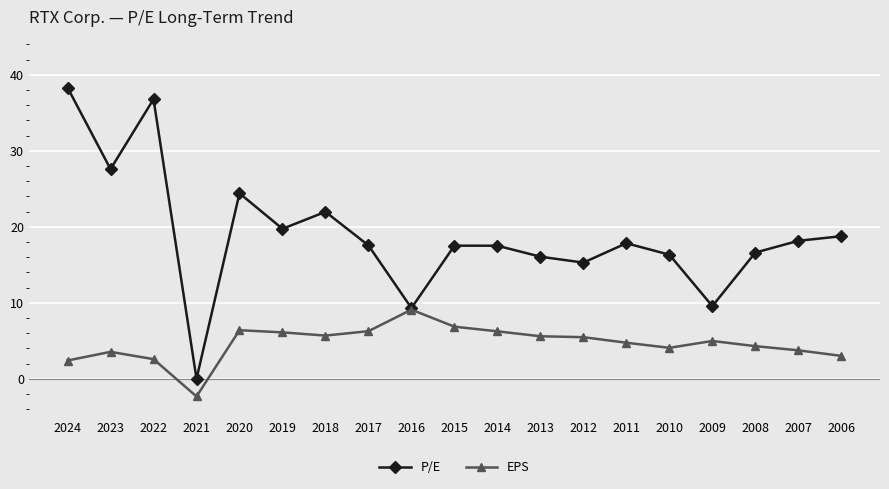

Which series has the largest total across all categories?

P/E